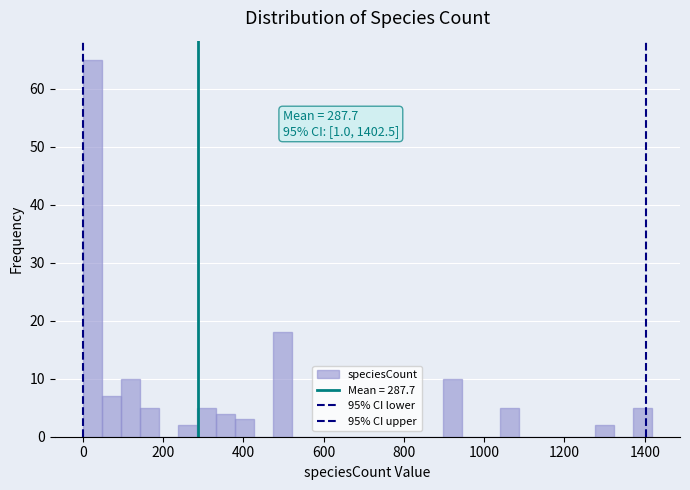

Read against the x-axis, roughly where is the centre of the tallest bar?

20